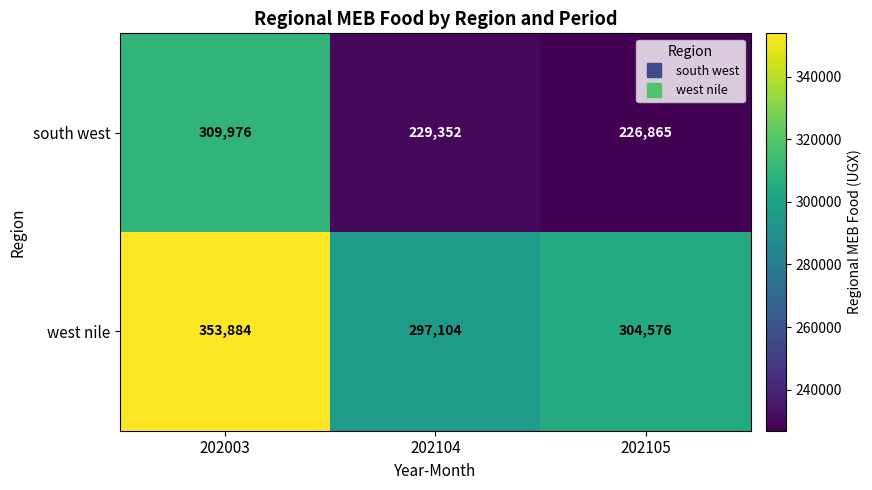

At which label does south west reach its peak?

202003